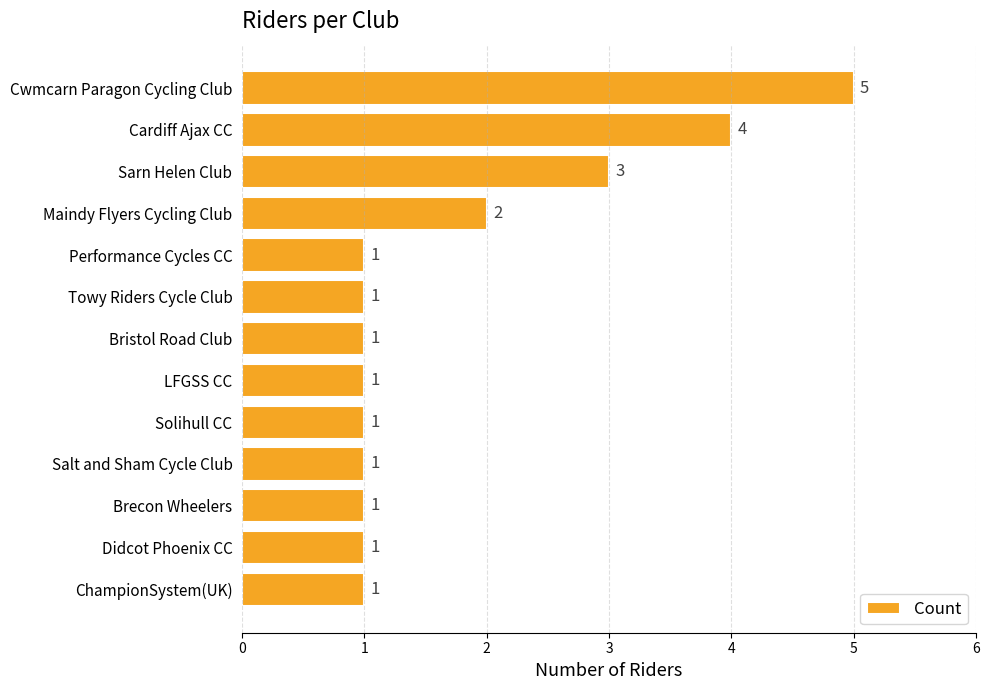

Approximately how many times larger is the value at Brecon Wheelers compared to Solihull CC?

1.0